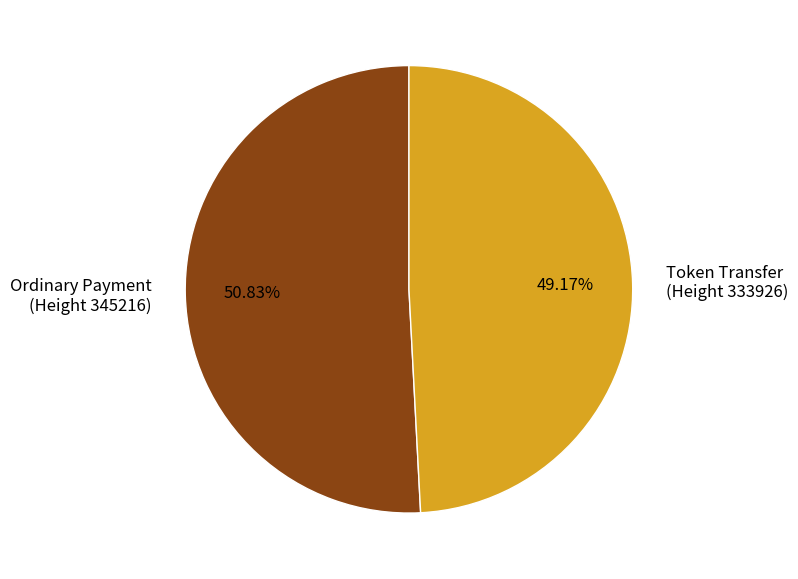

To the nearest percent, what is the average slice percentage?

50%